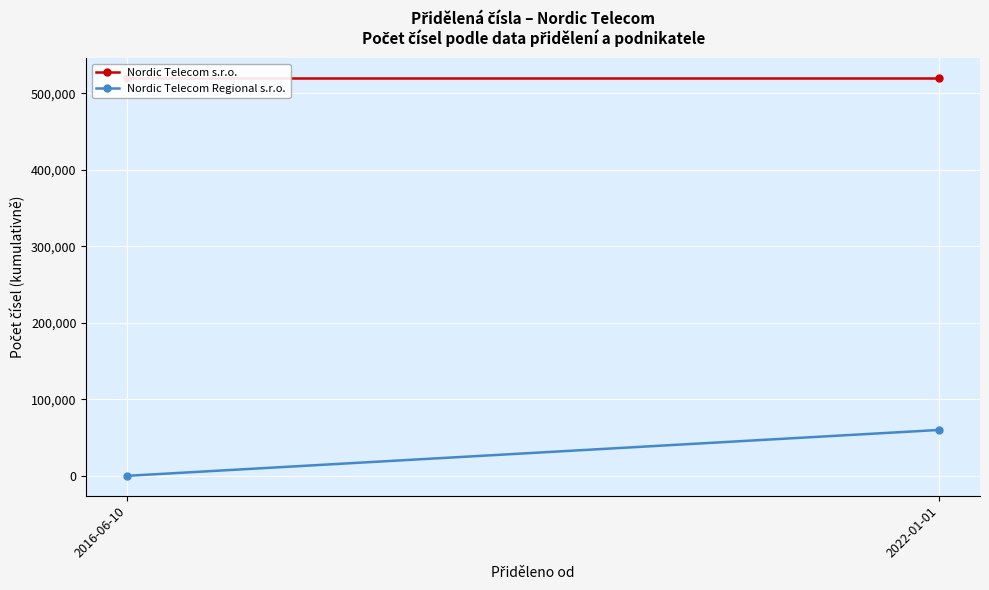

True or false: Nordic Telecom Regional s.r.o. has a value of 60000 at 2022-01-01.

True